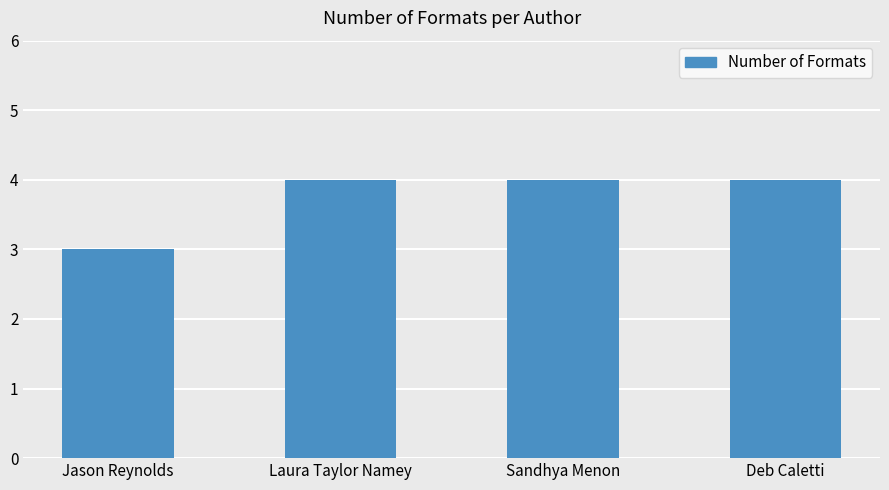

Is it true that the value at Sandhya Menon is 6?

False